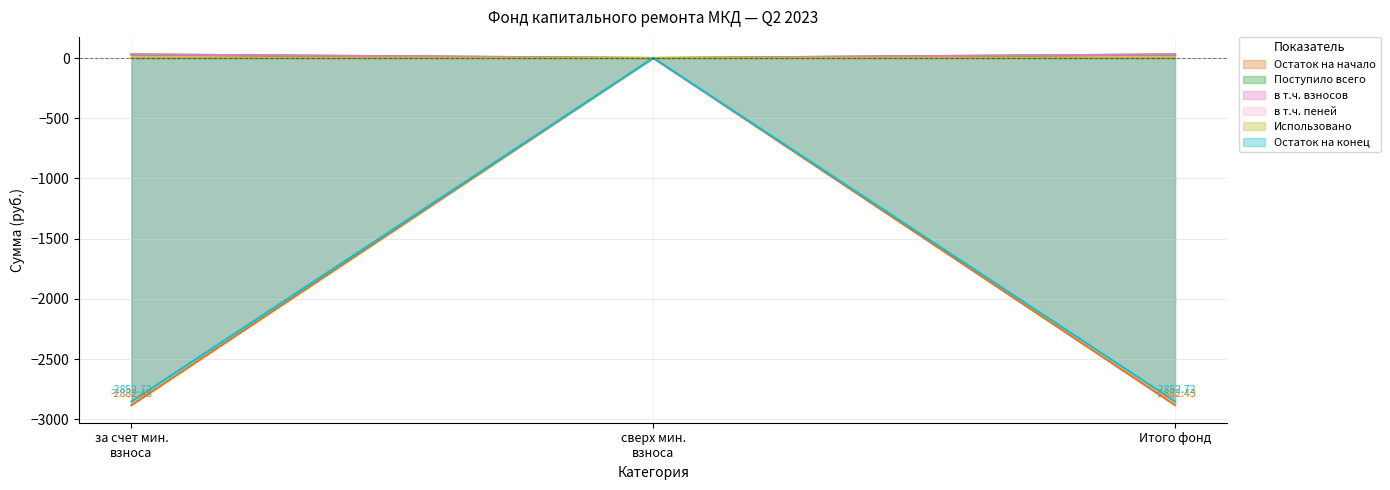

Which series has the largest range (max minus min)?

Остаток на начало